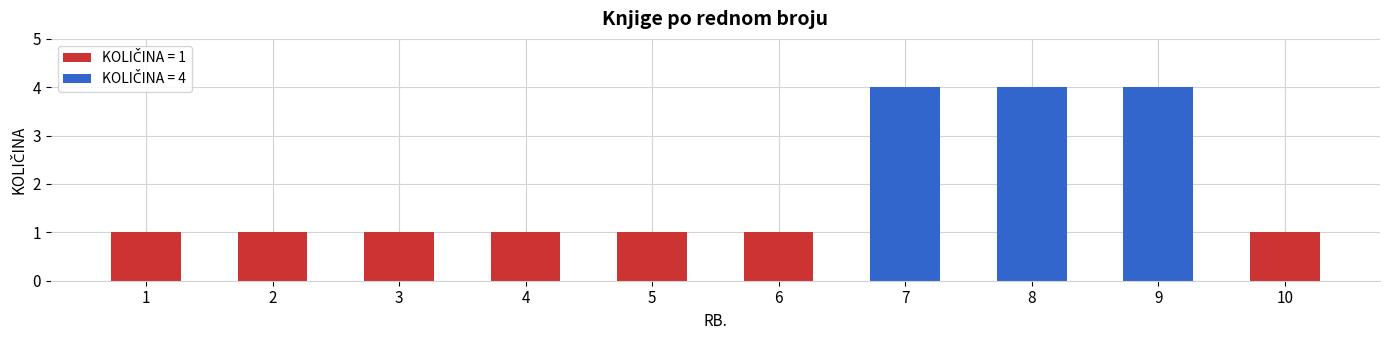

What is the sum of the values at 6 and 3?

2